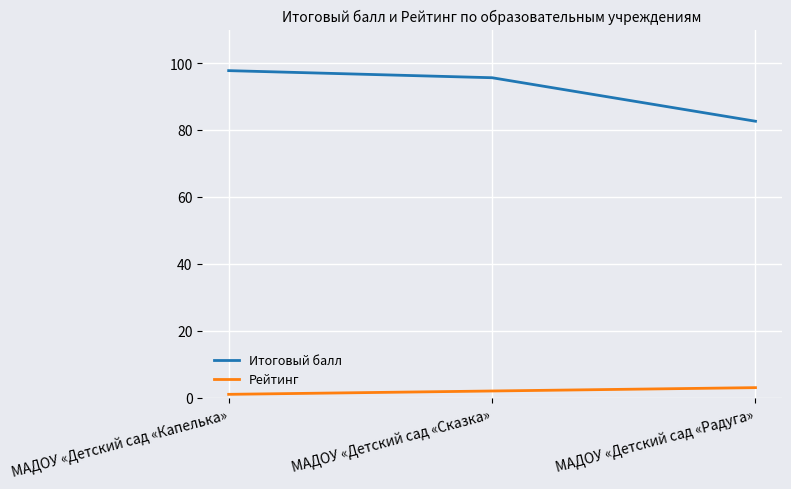

At МАДОУ «Детский сад «Капелька», list the series in order from smallest to largest.

Рейтинг, Итоговый балл